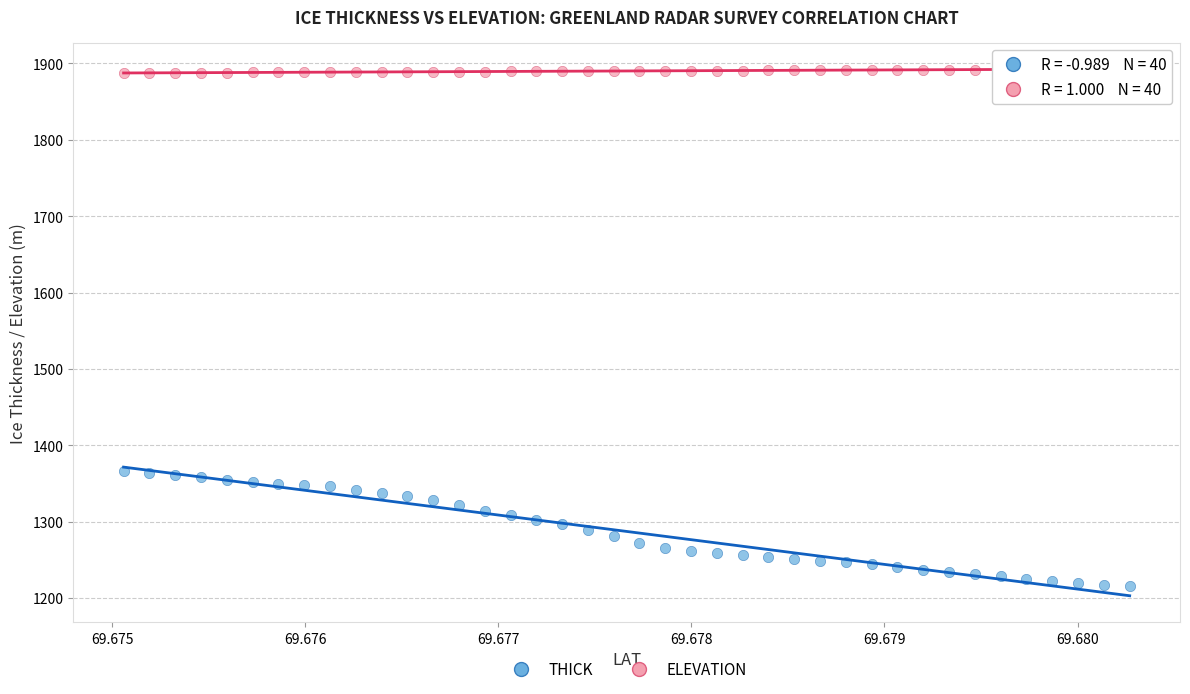

Which series reaches the maximum Y coordinate?

ELEVATION